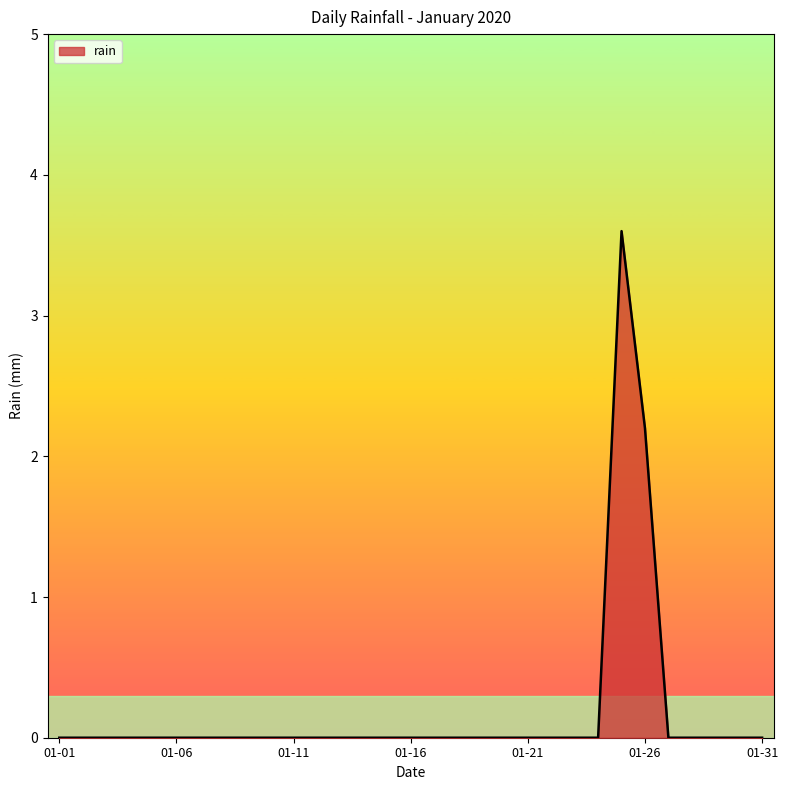

What is the greatest value displayed?

3.6